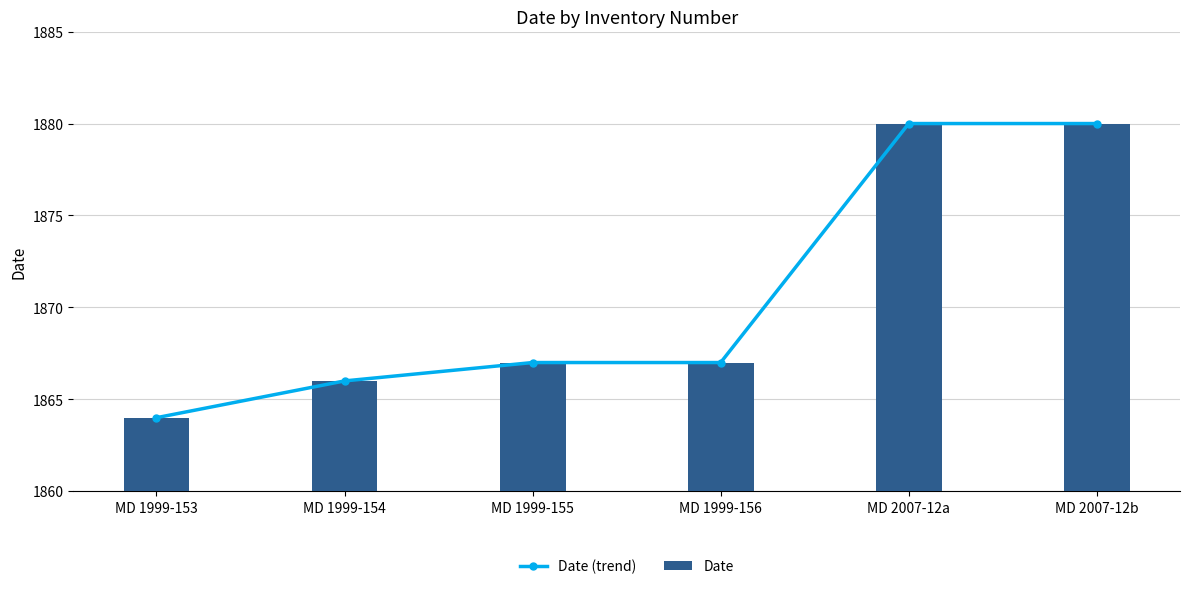

How many categories are shown in the chart?

6